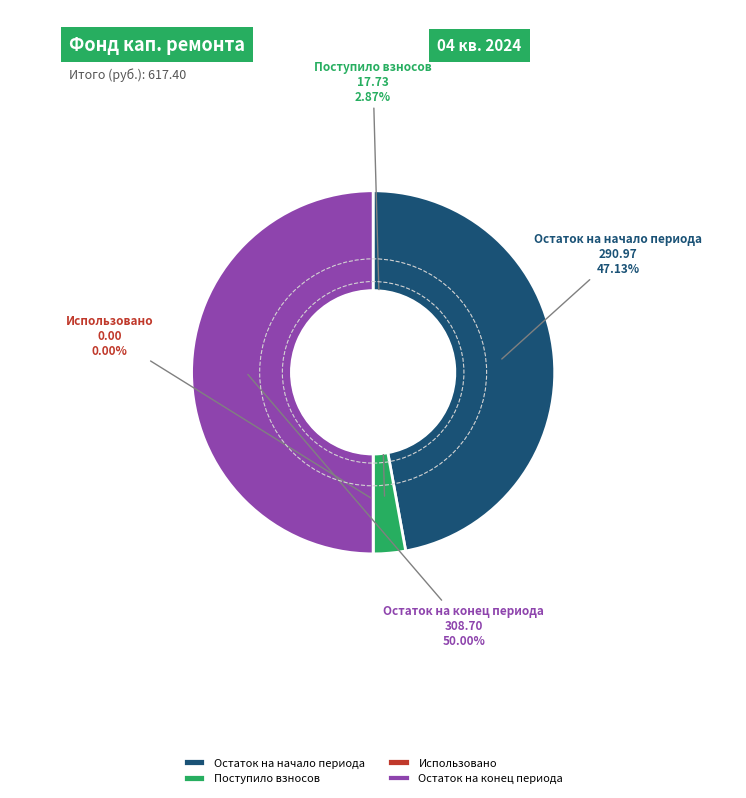

Does any single category account for the majority?

No